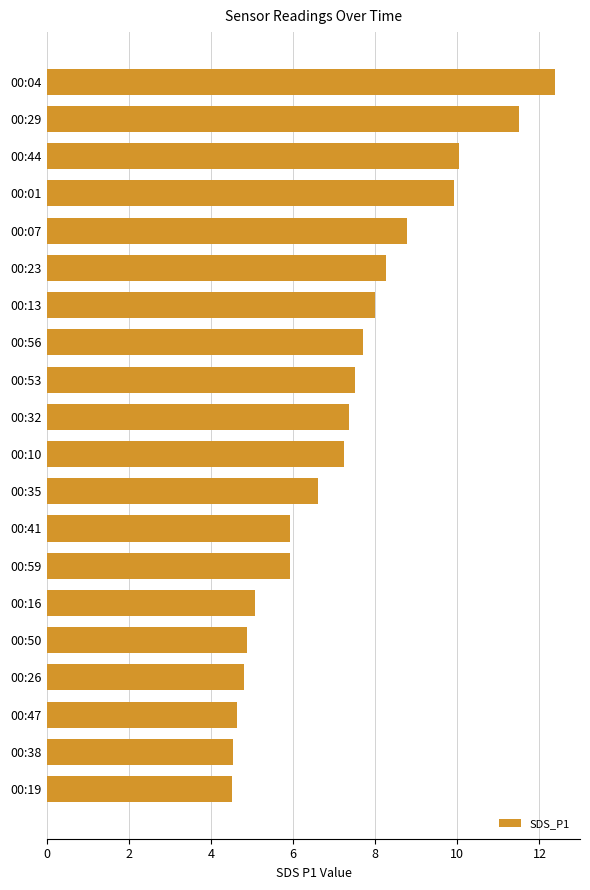

How many categories are shown in the chart?

20